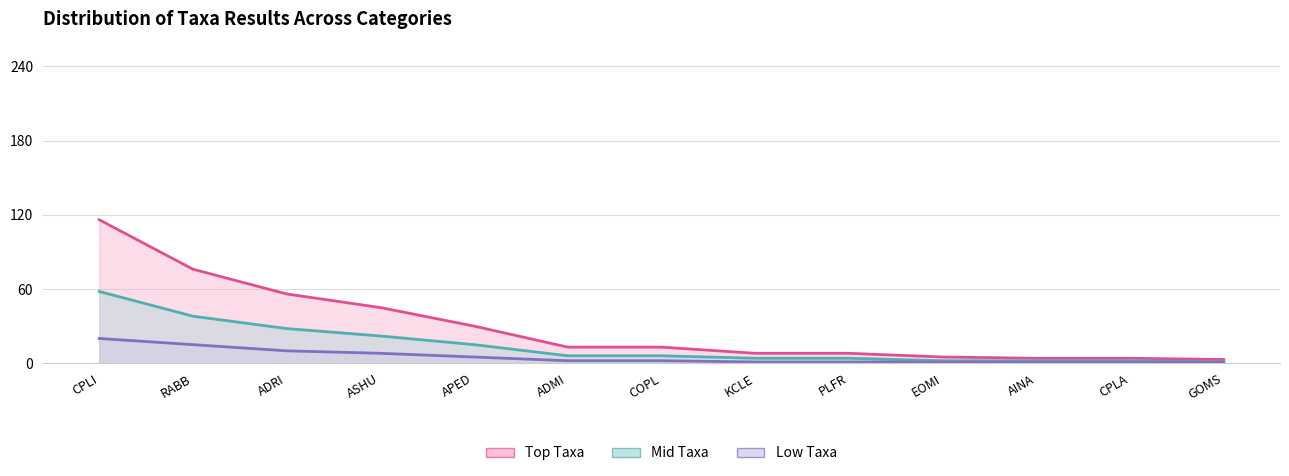

What is the greatest value displayed?

116